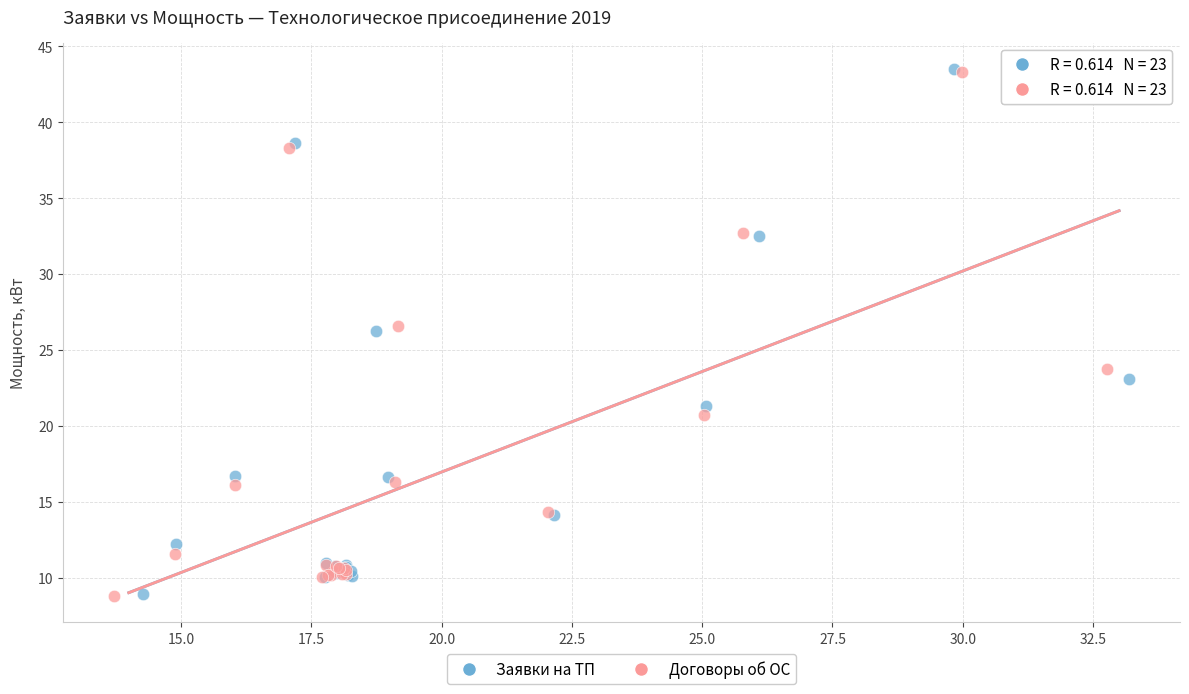

Which series has the largest Y range (max minus min)?

Заявки на ТП